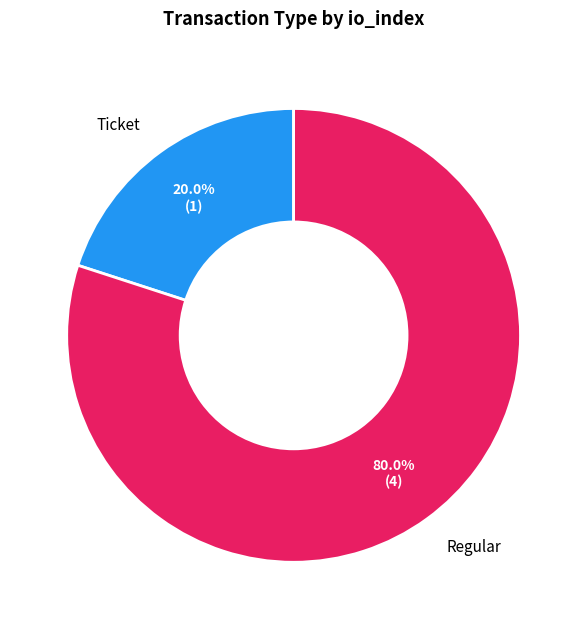

What is the largest slice in the pie chart?

Regular